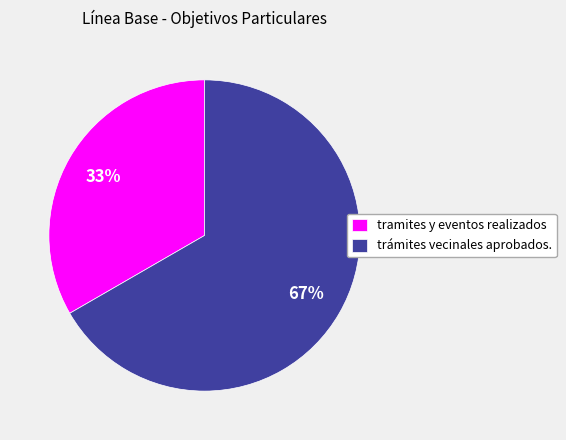

Do tramites y eventos realizados and trámites vecinales aprobados. together represent more than half of the pie?

Yes